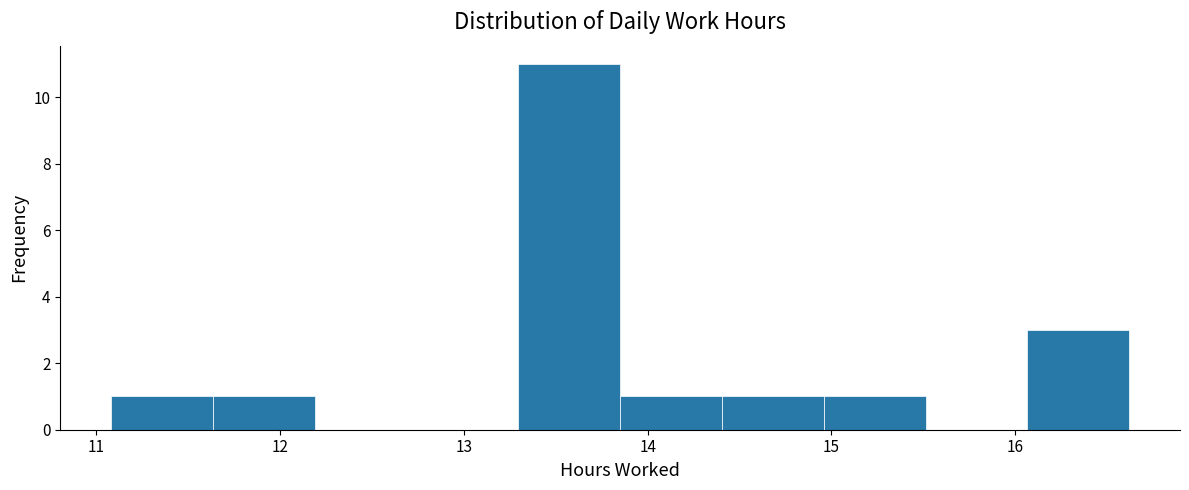

Reading left to right, list every bar in this chart as the range it spans on the x-axis followed by its height. Neither the bar edges nor the heights are printed on the chart, so give them approximately, as read against the axes.

11.1 to 11.6: 1
11.6 to 12.2: 1
12.2 to 12.7: 0
12.7 to 13.3: 0
13.3 to 13.9: 11
13.9 to 14.4: 1
14.4 to 15.0: 1
15.0 to 15.5: 1
15.5 to 16.1: 0
16.1 to 16.6: 3